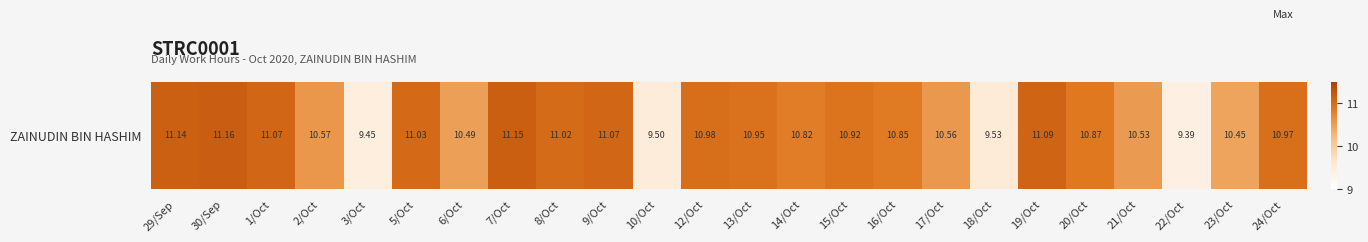

What is the difference between the values at 30/Sep and 22/Oct?

1.8